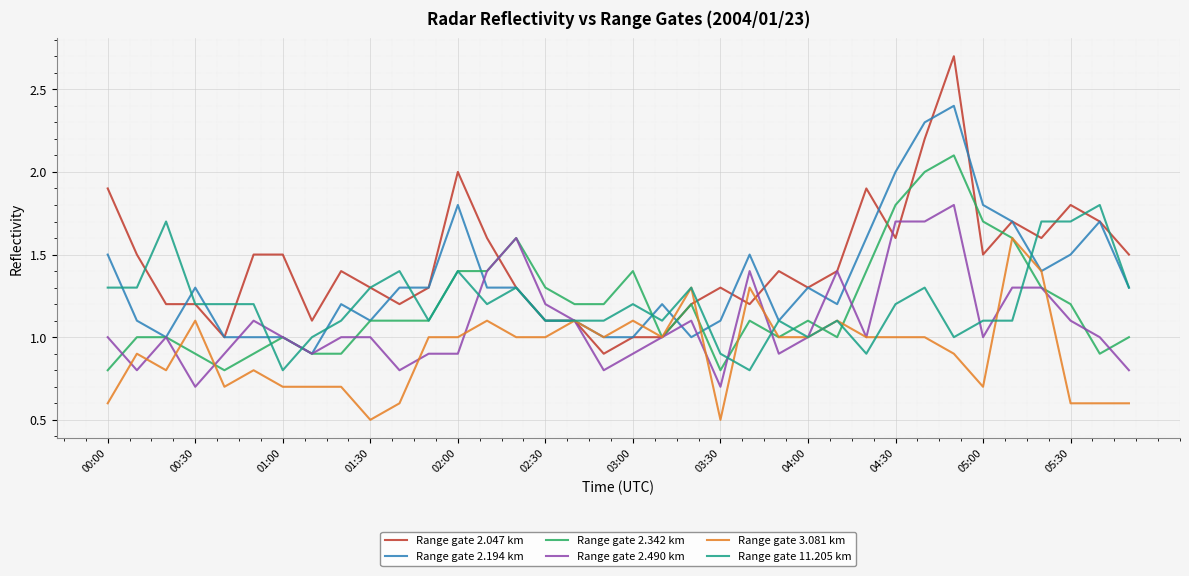

What is the maximum value shown in the chart?

2.7